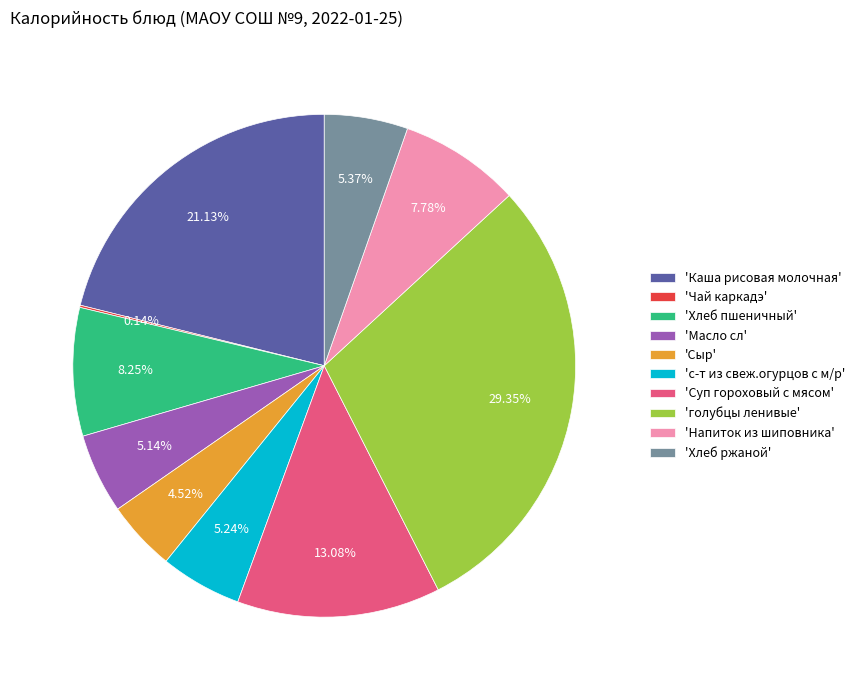

Which category has the biggest portion of the pie?

'голубцы ленивые'